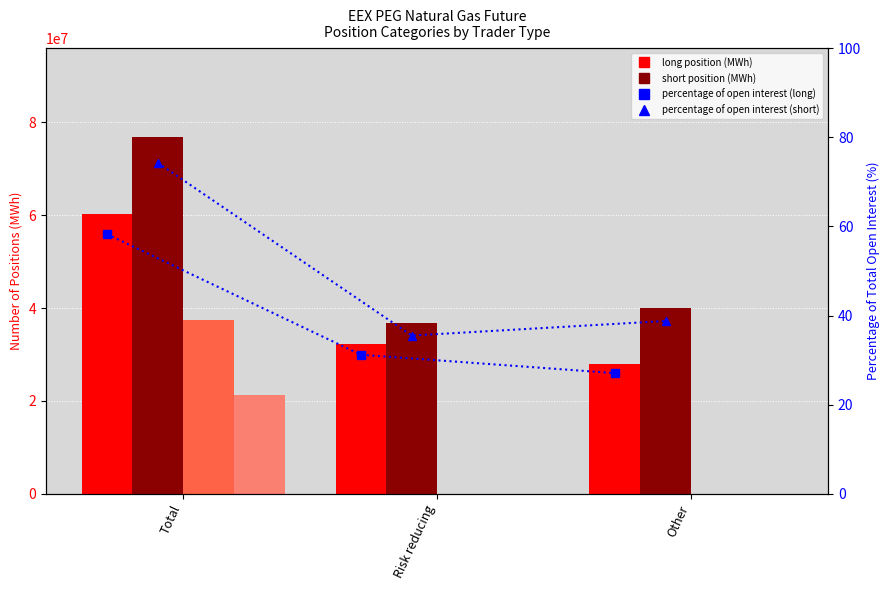

What is the total value across all series at Total?

195684656.6